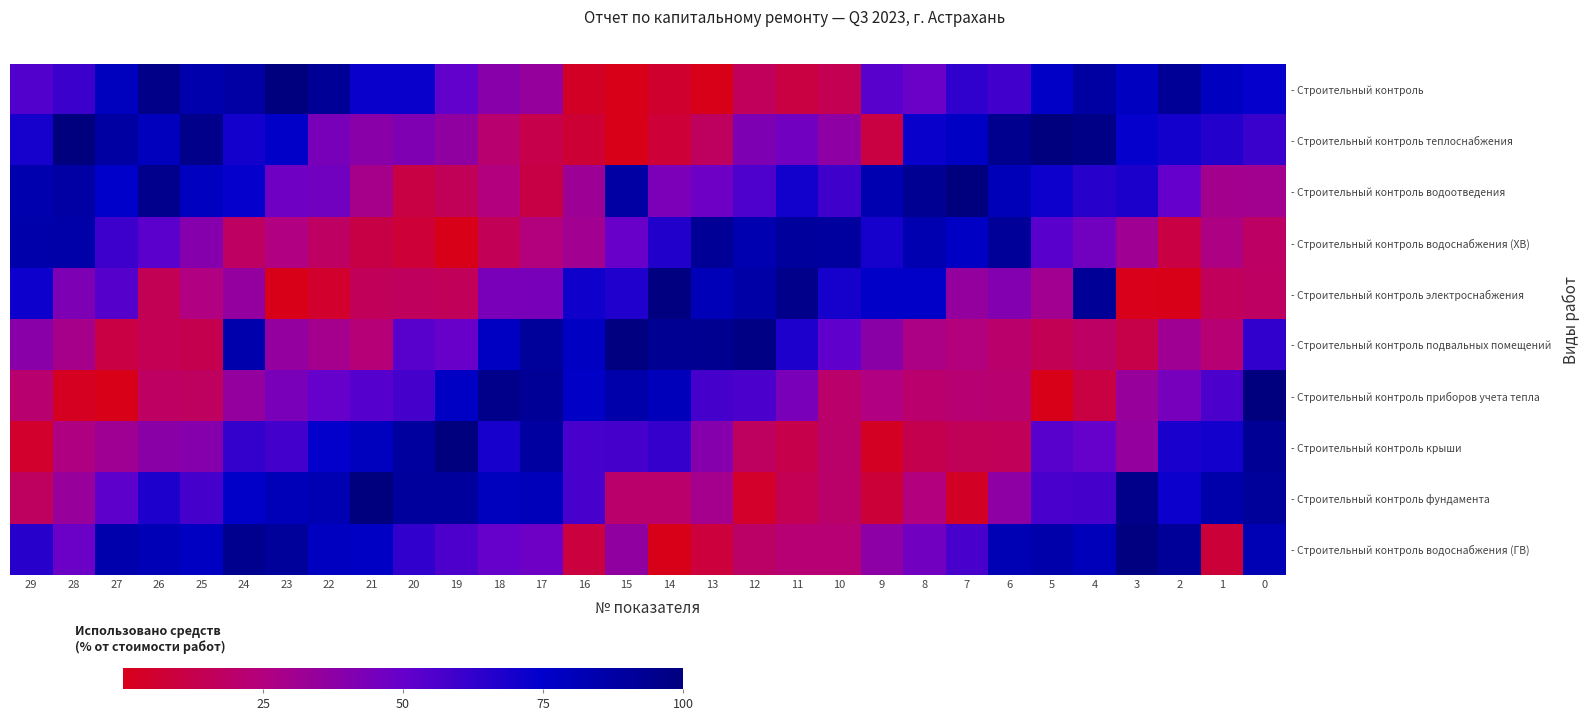

How many data points does each series have?

30